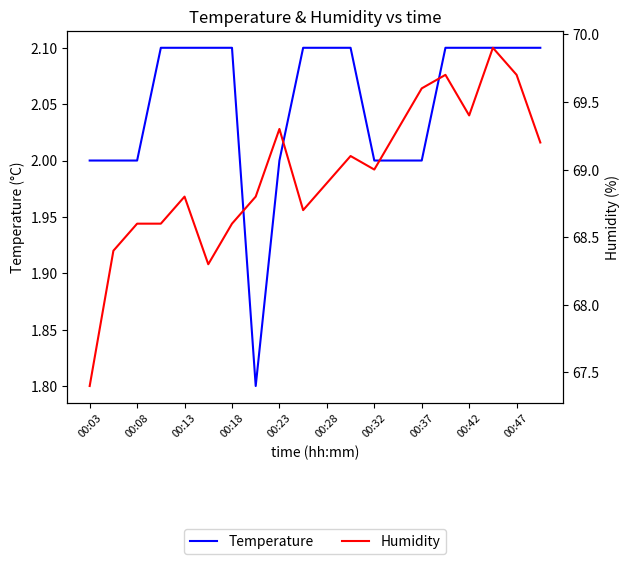

What is the sum of all Temperature values?

41.0